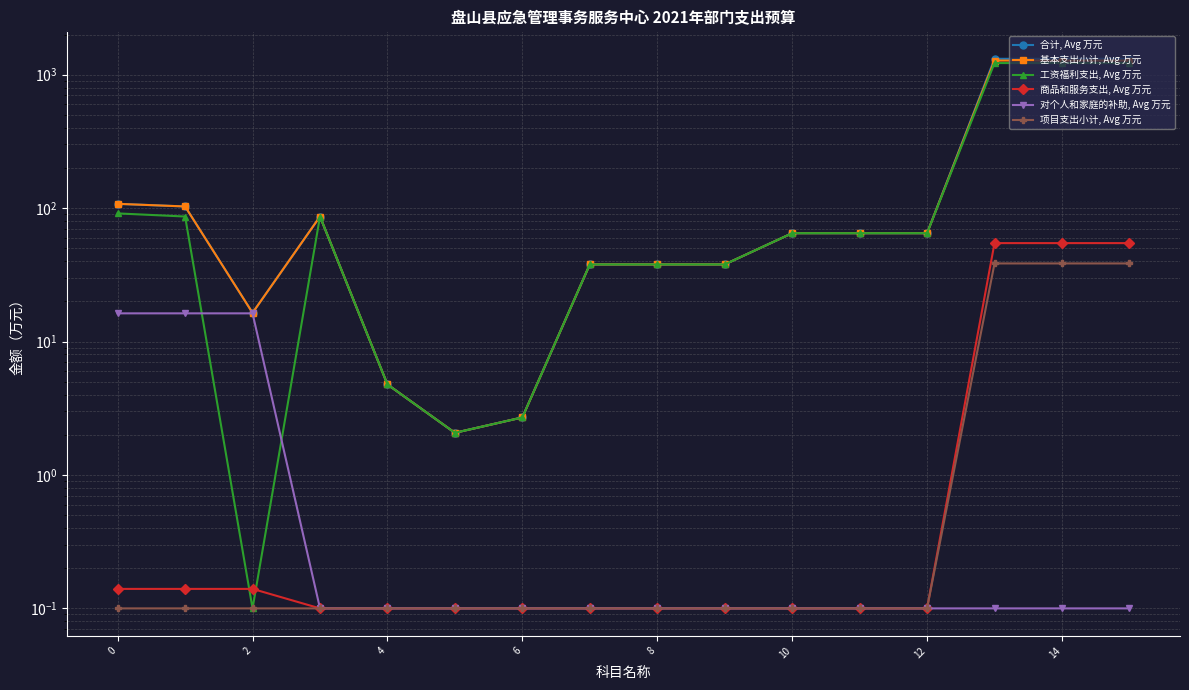

What is the value of the 对个人和家庭的补助, Avg 万元 point at the 3rd from the left?

16.3